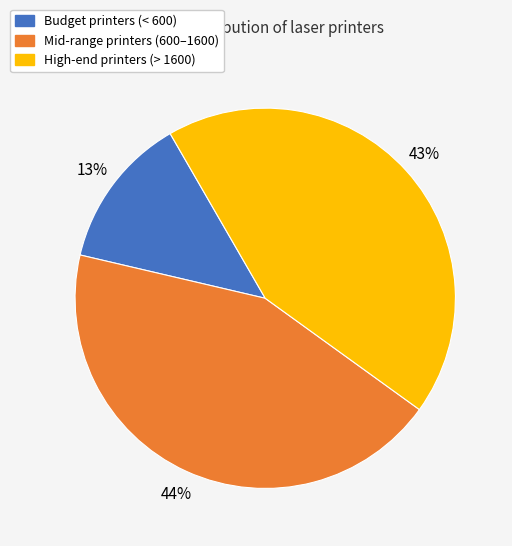

Is it true that High-end printers (> 1600) is 50% of the pie?

False